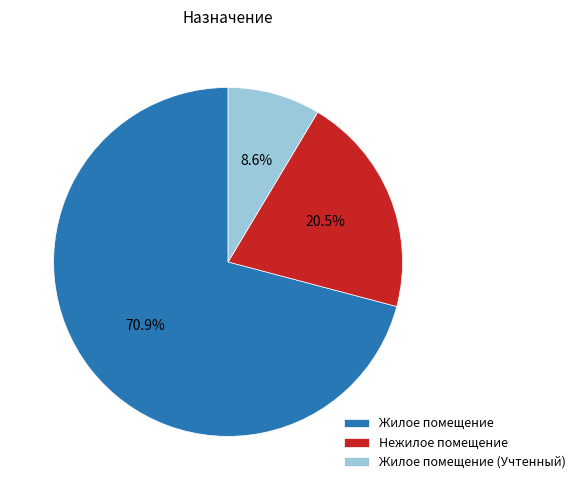

How many slices are in this pie chart?

3